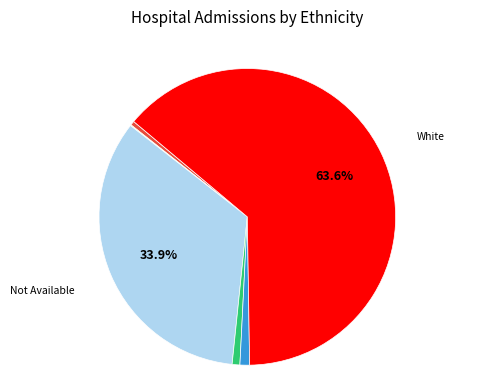

Does any single category account for the majority?

Yes